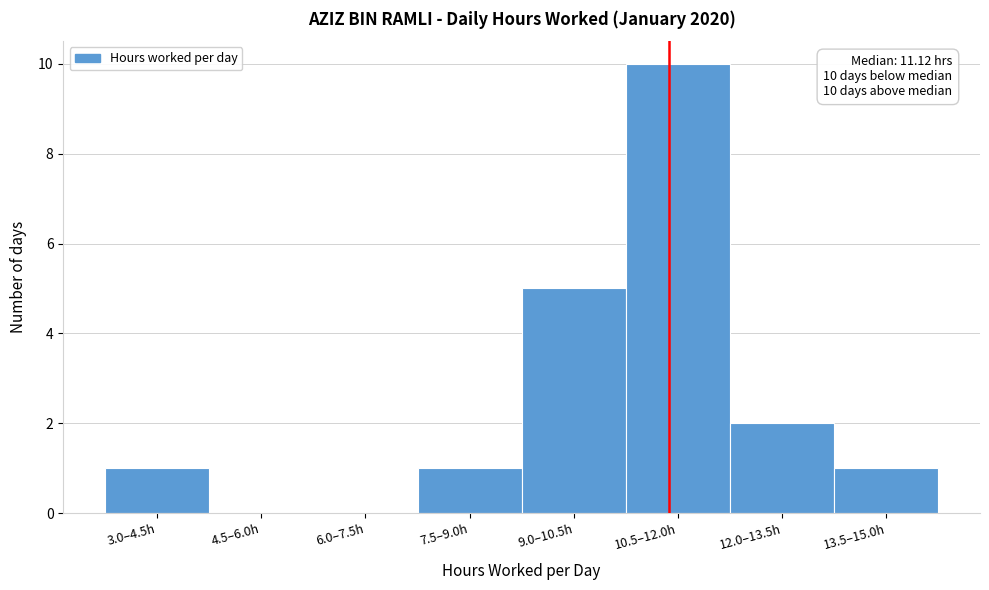

Reading left to right, list all the values displayed in this chart.

3.0–4.5h=1	4.5–6.0h=0	6.0–7.5h=0	7.5–9.0h=1	9.0–10.5h=5	10.5–12.0h=10	12.0–13.5h=2	13.5–15.0h=1